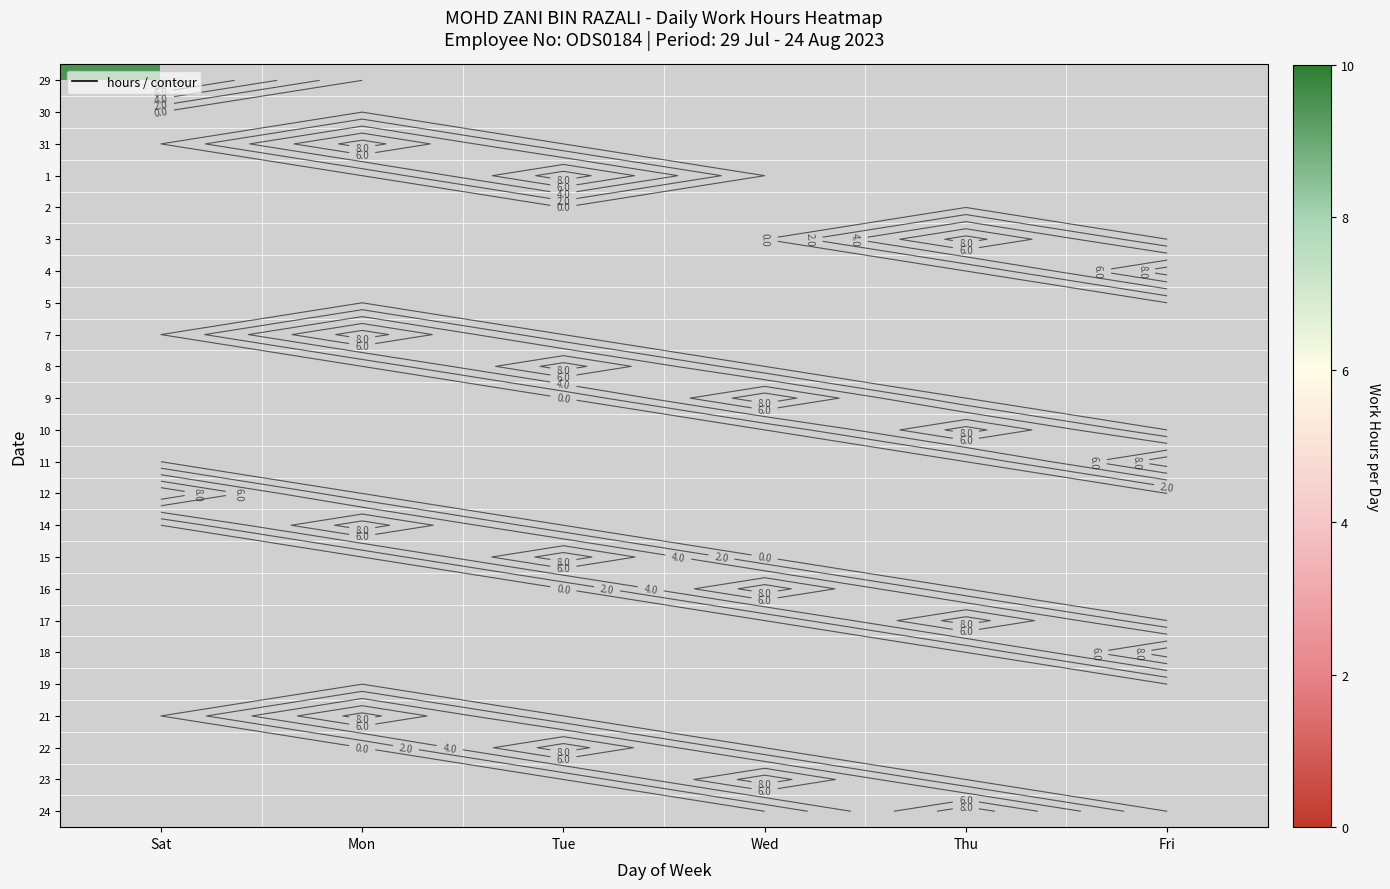

List the labels in order of 9 value, largest first.

Sat, Mon, Tue, Wed, Thu, Fri